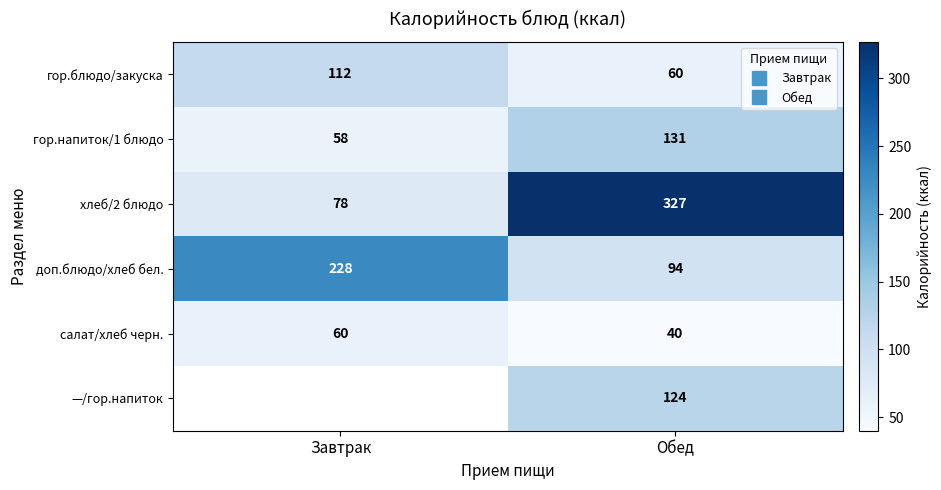

Is the value of хлеб/2 блюдо at Завтрак greater than the value of —/гор.напиток at Завтрак?

No